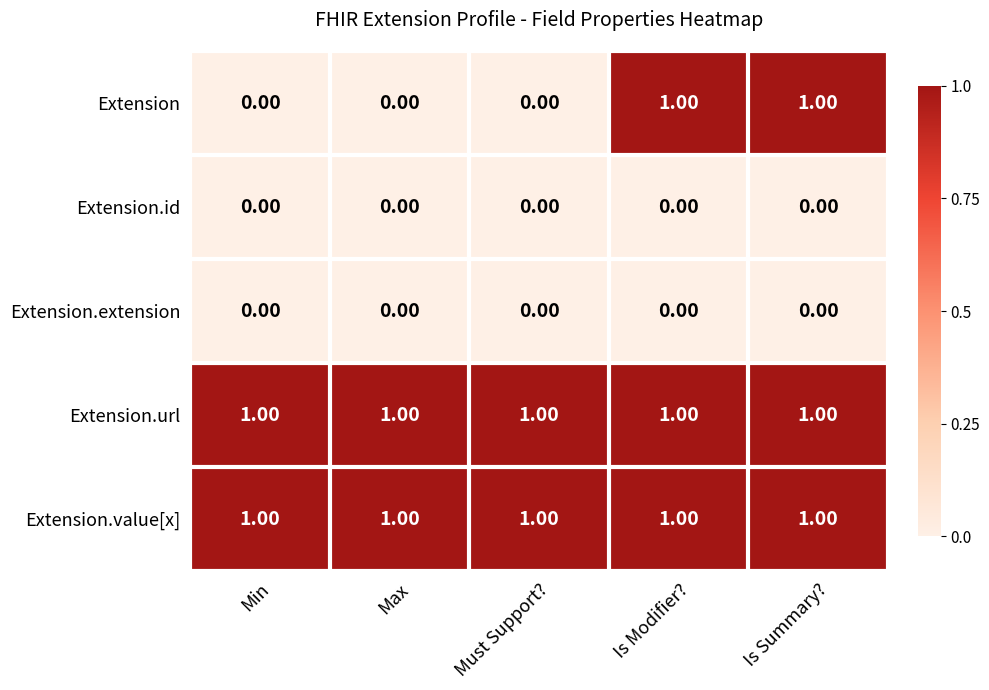

Which series changed the most between Min and Is Modifier??

Extension